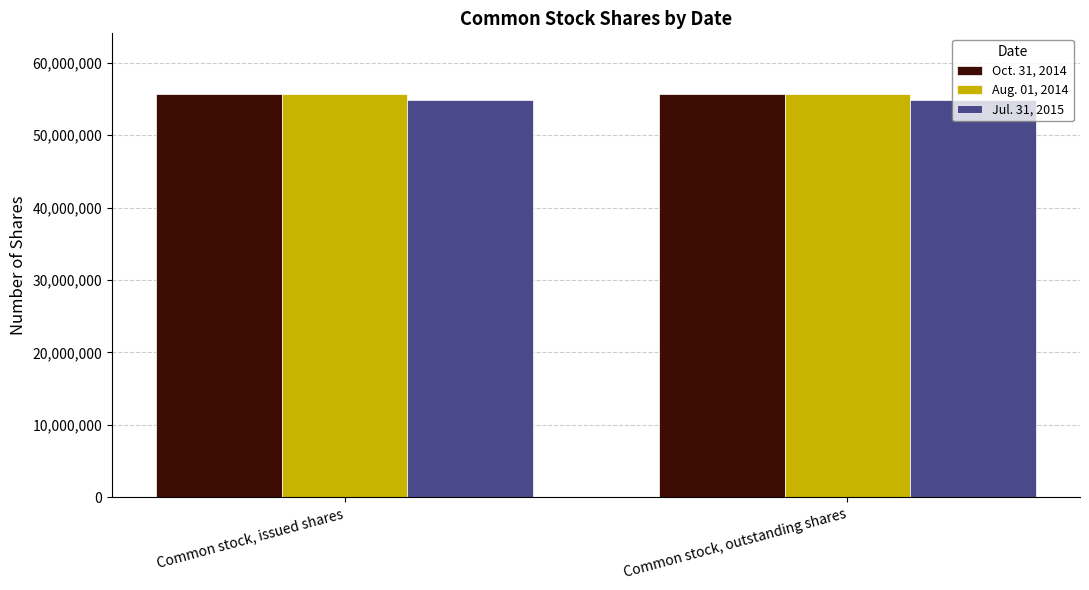

What value does the Aug. 01, 2014 series have at Common stock, outstanding shares?

55705894